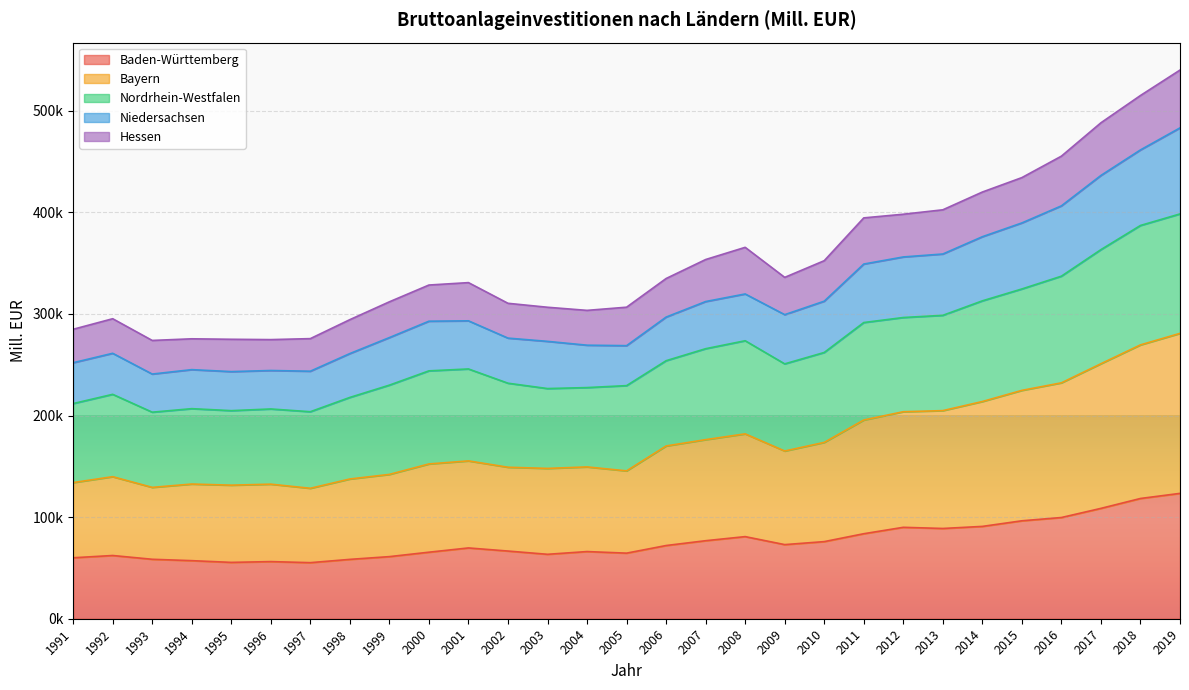

True or false: Niedersachsen and Baden-Württemberg cross at least once.

False